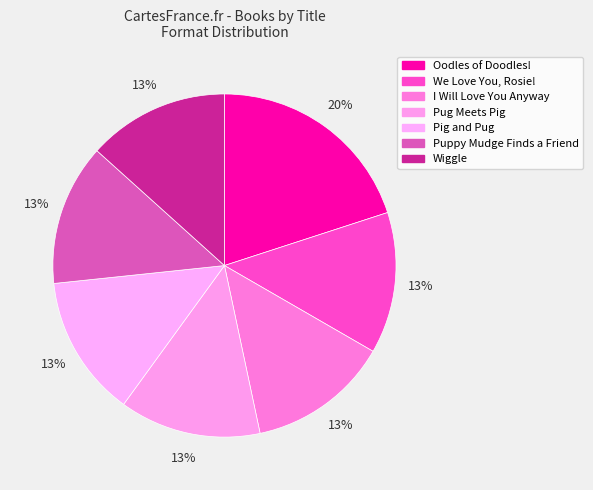

Count the number of slices in the pie.

7